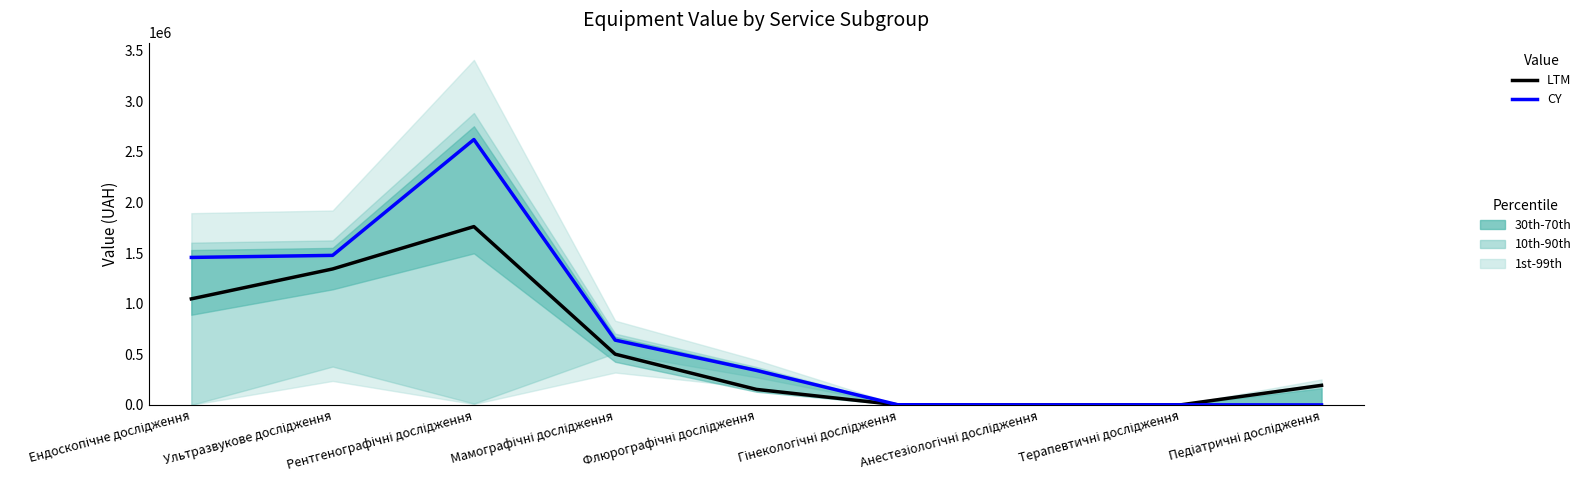

True or false: CY has a value of 2143 at Терапевтичні дослідження.

False